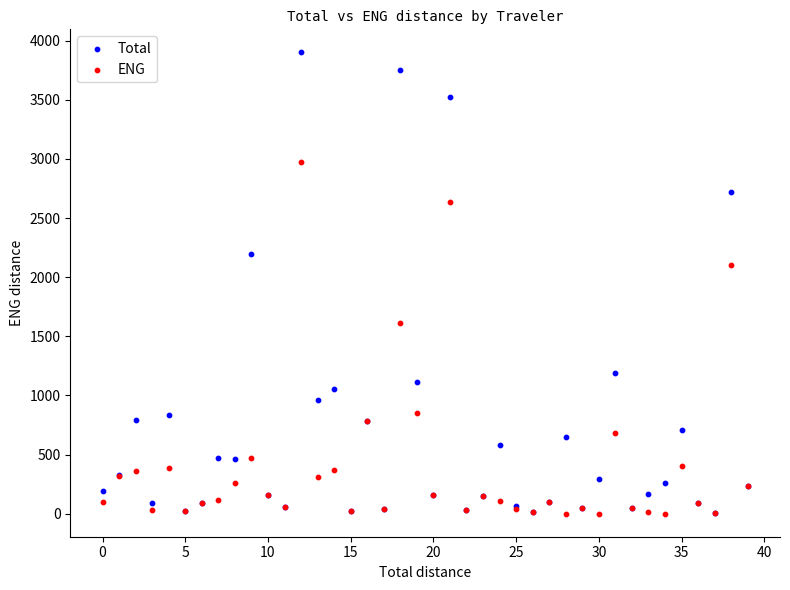

Which series has the largest Y range (max minus min)?

Total